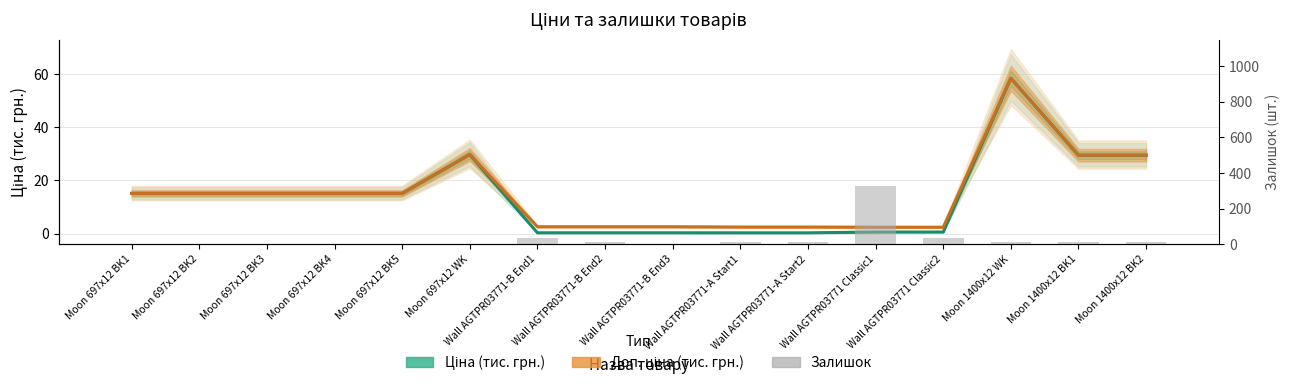

Read the Залишок value at Wall AGTPR03771-B End2.

15.0